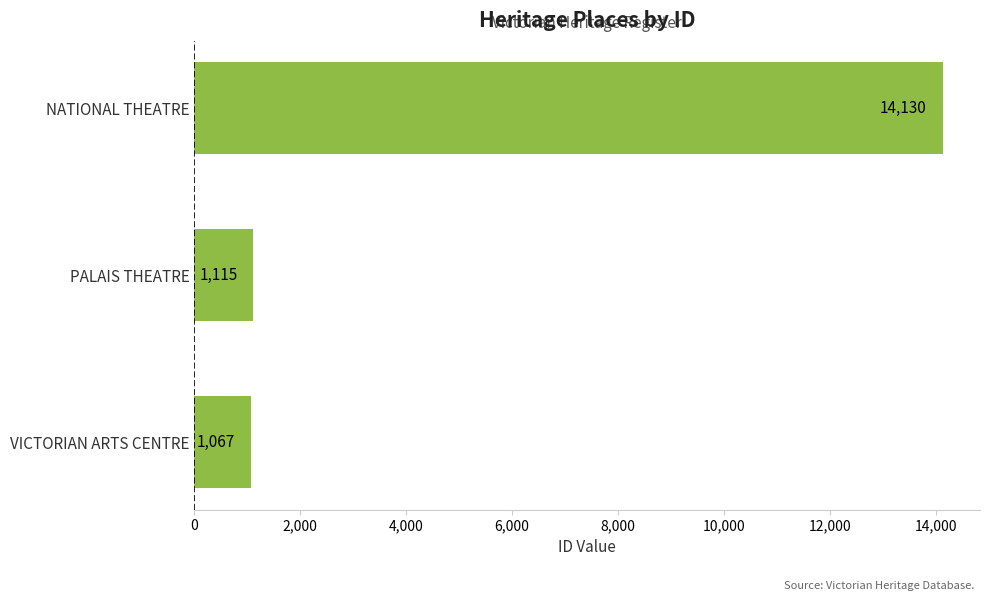

What is the sum of the values at PALAIS THEATRE and NATIONAL THEATRE?

15245